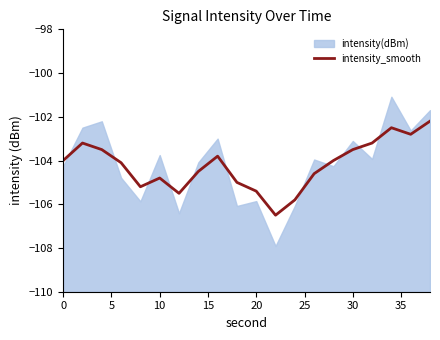

What is the minimum value for intensity_smooth?

-106.5